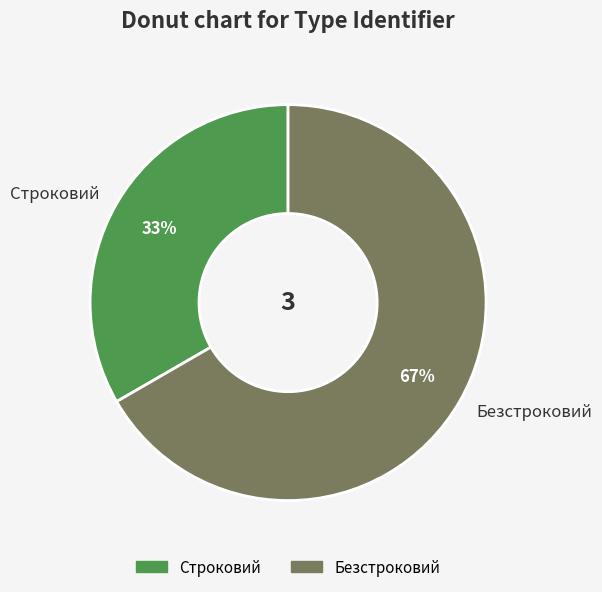

Between Безстроковий and Строковий, which is larger?

Безстроковий